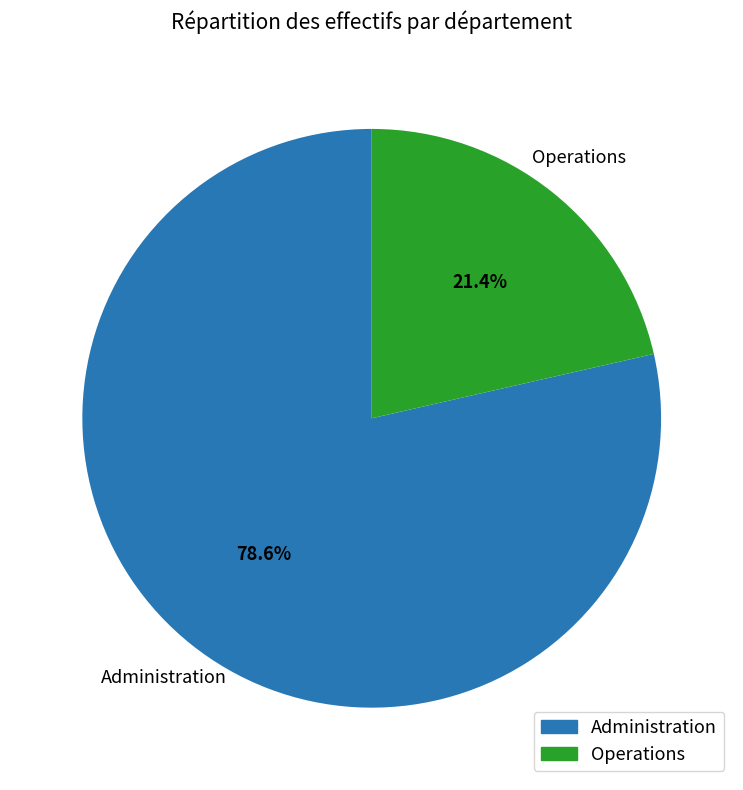

What percentage do Operations and Administration together represent?

100.0%